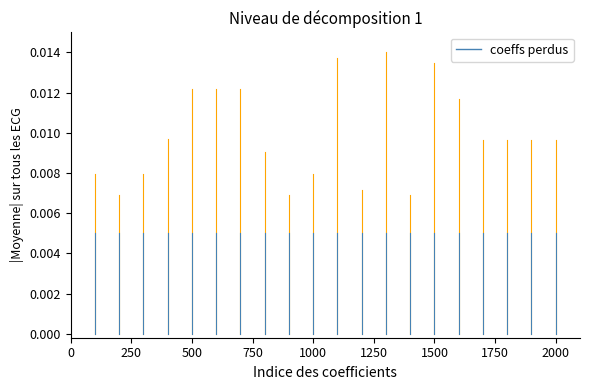

The chart shows a value of 0.0 at 0. True or false?

True